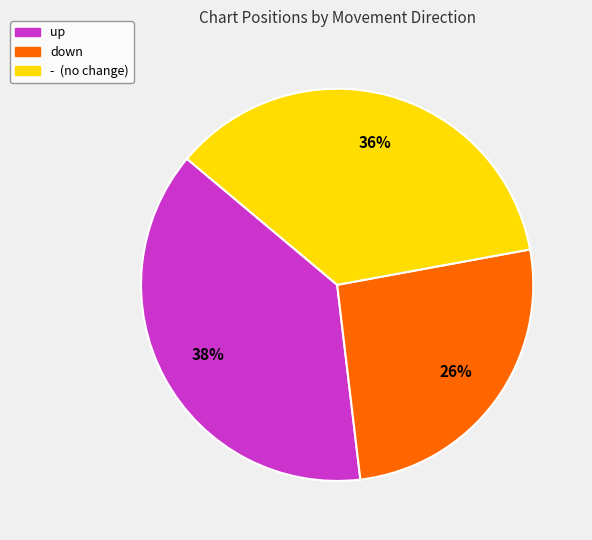

Which slice is the largest?

up